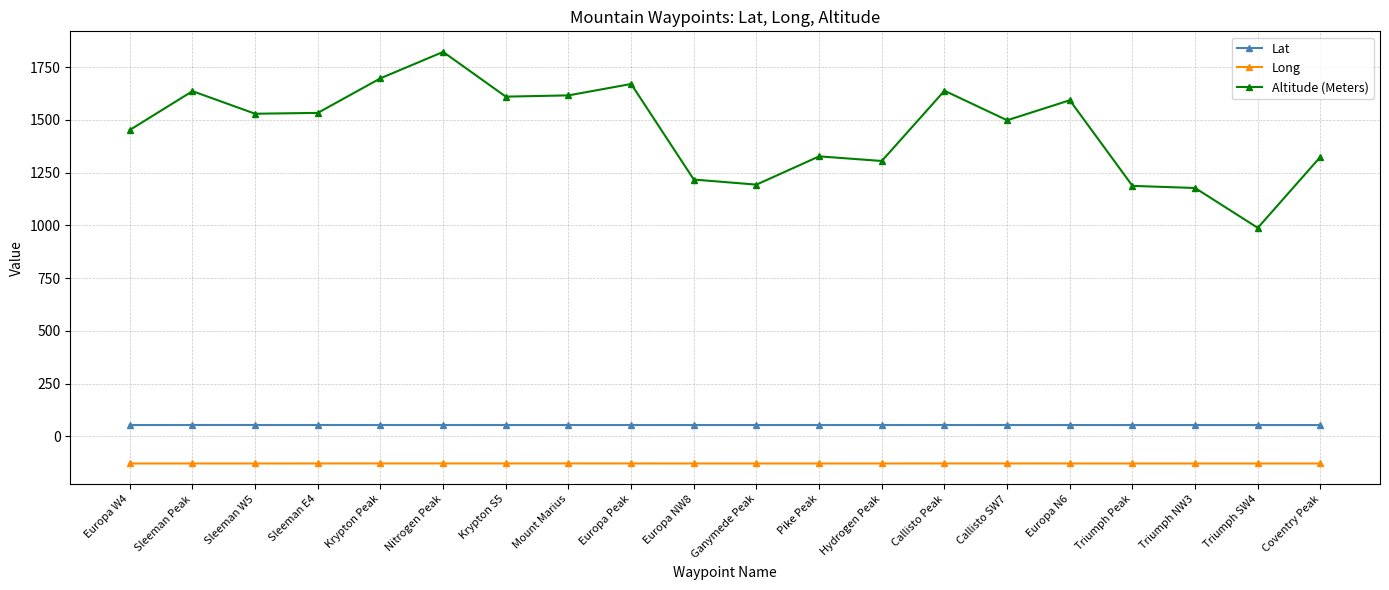

What is the smallest value displayed?

-128.8